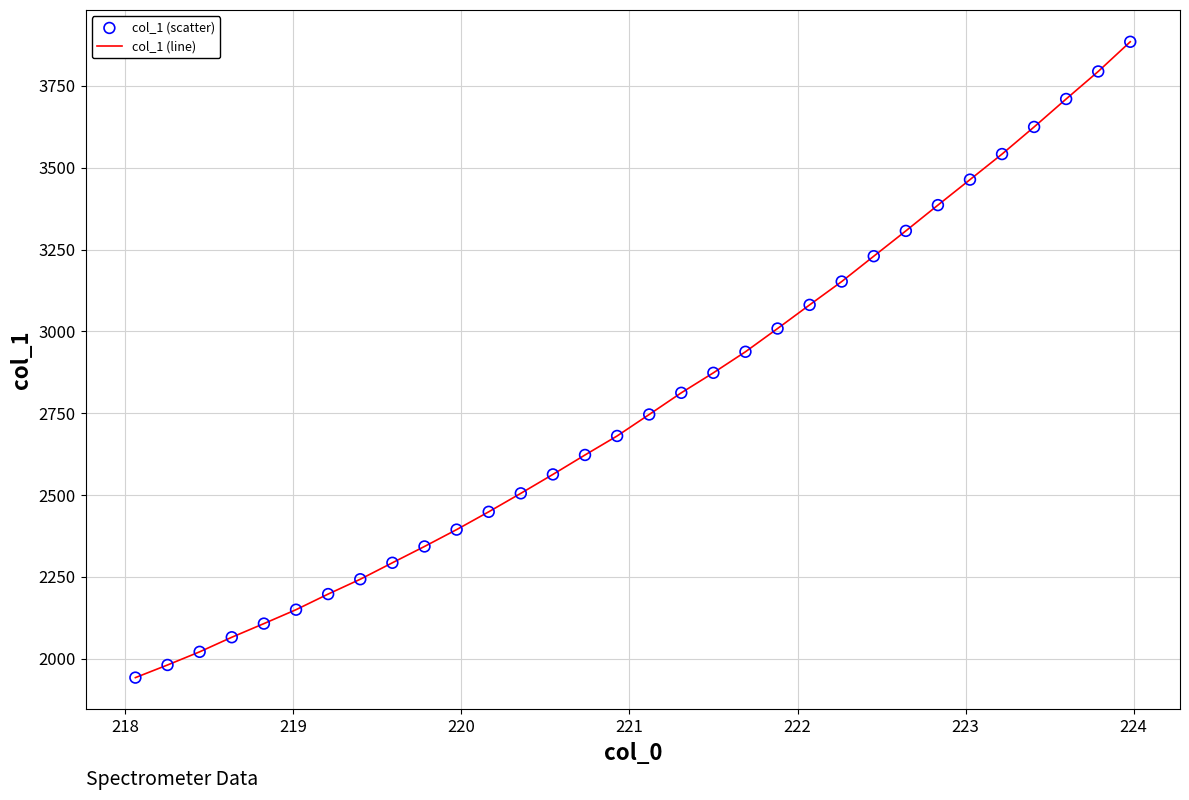

What is the greatest value displayed?

3884.6